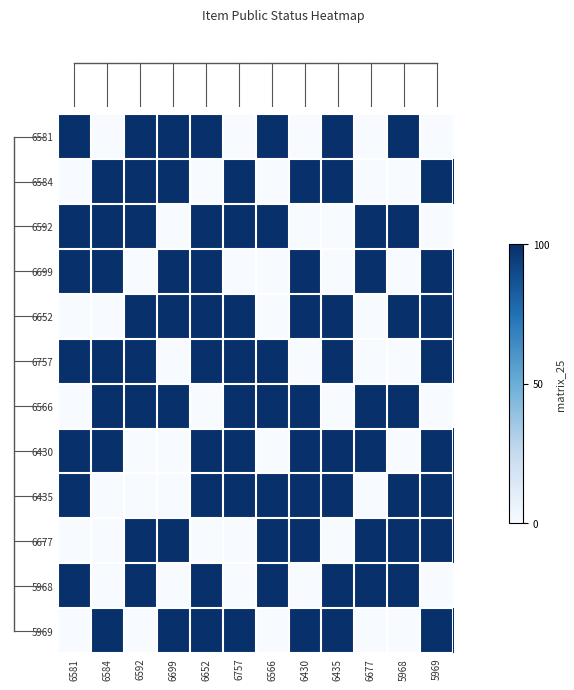

What is the difference between the highest and lowest values at 6699?

100